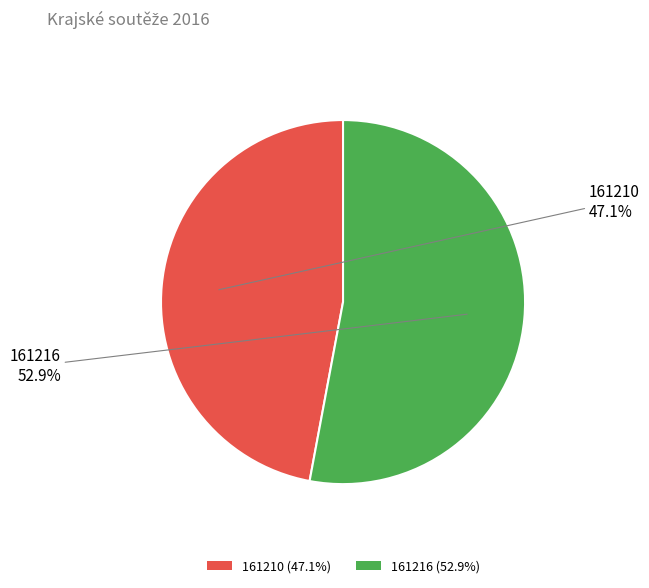

To the nearest percent, what portion does 161216 represent?

53%